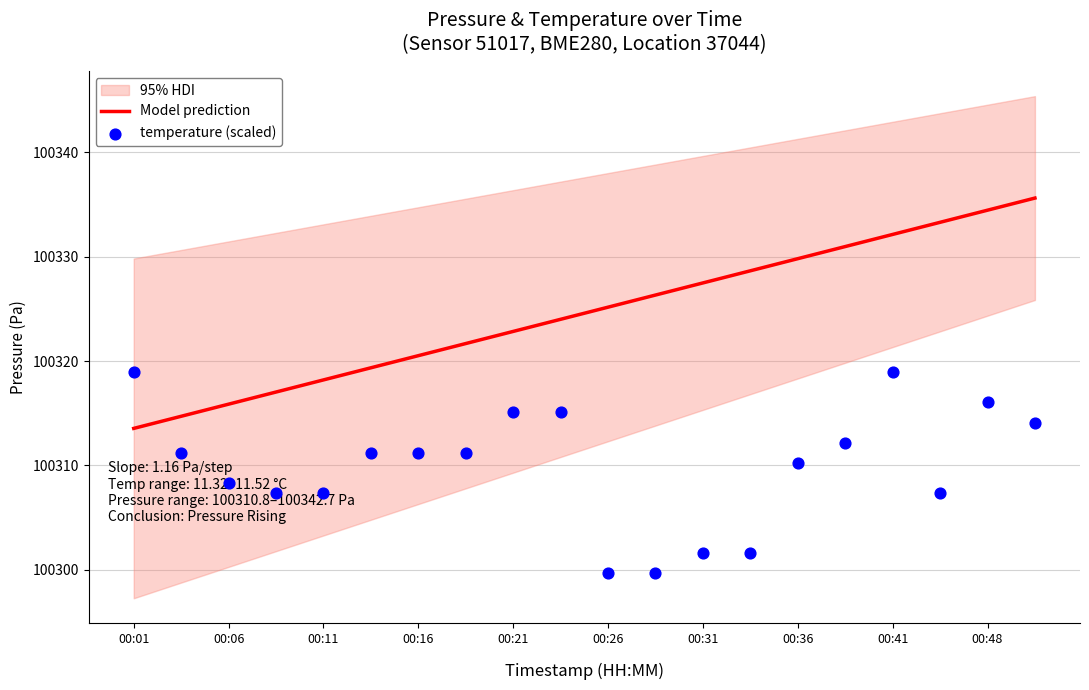

The value of Model prediction at 00:06 is 51942.5. True or false?

False